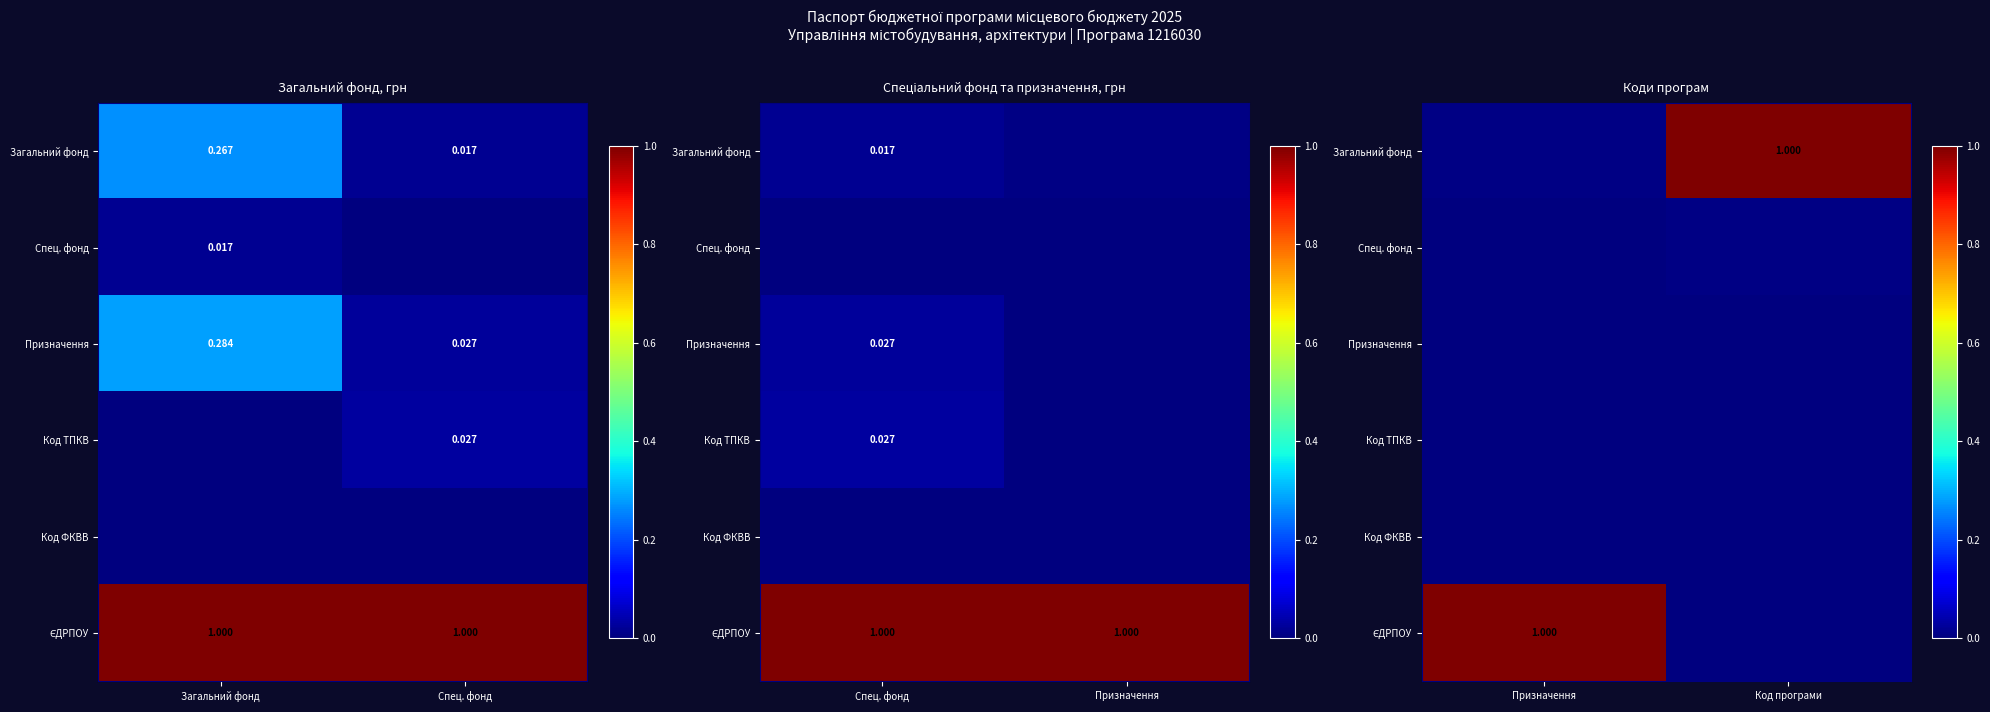

Which category has the highest value in the ЄДРПОУ series?

Призначення